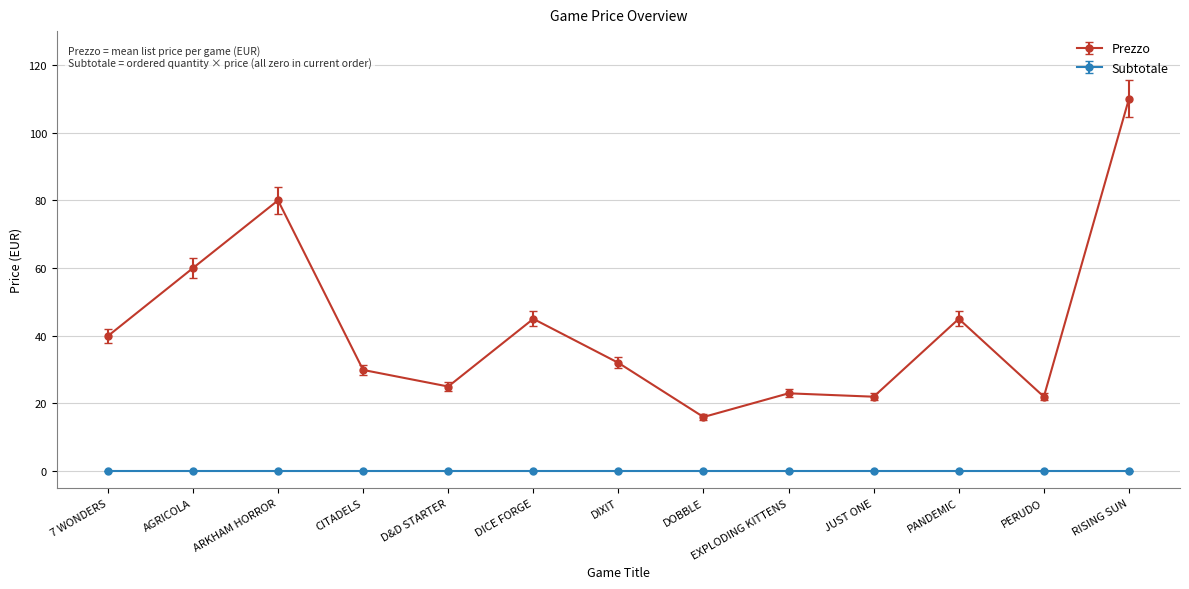

True or false: Prezzo has more than 1 points higher than both neighbors.

True